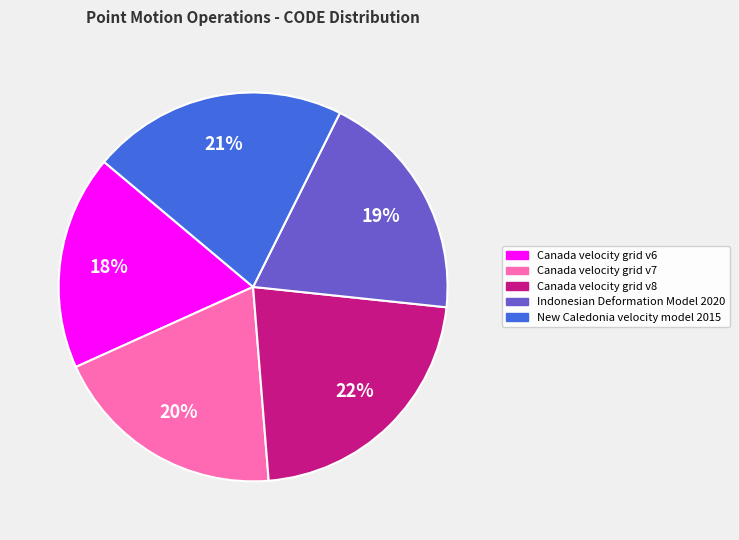

How many slices are in this pie chart?

5